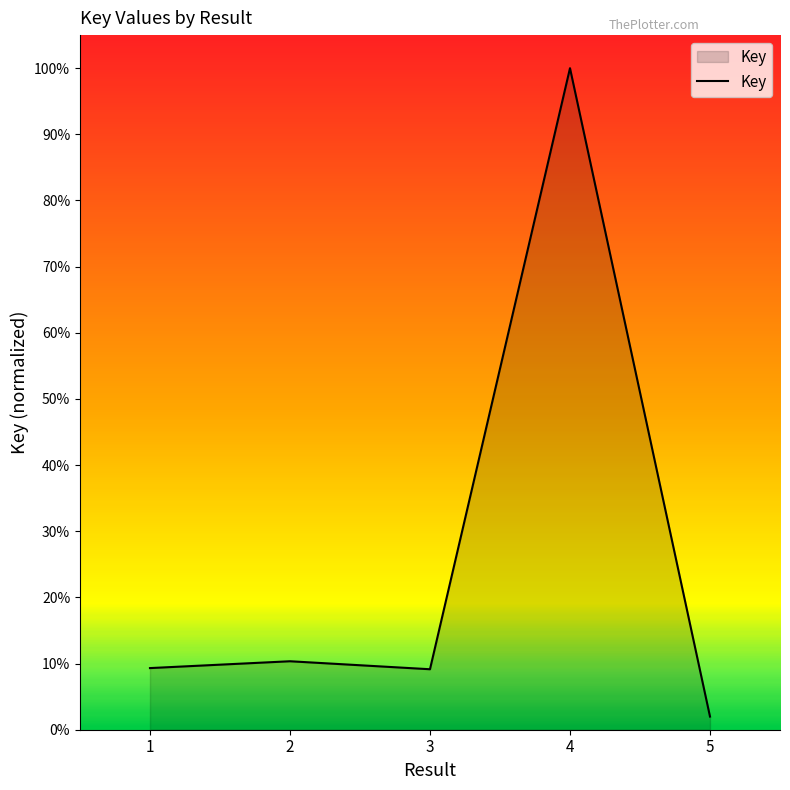

What is the ratio of the value at 4 to the value at 2?

9.7